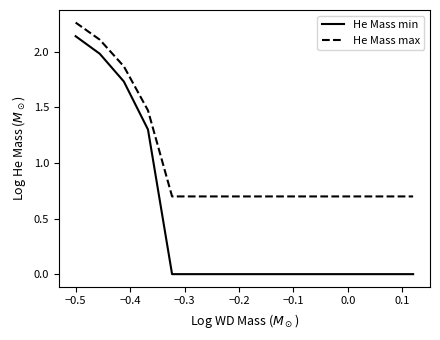

True or false: He Mass min and He Mass max intersect in this chart.

False